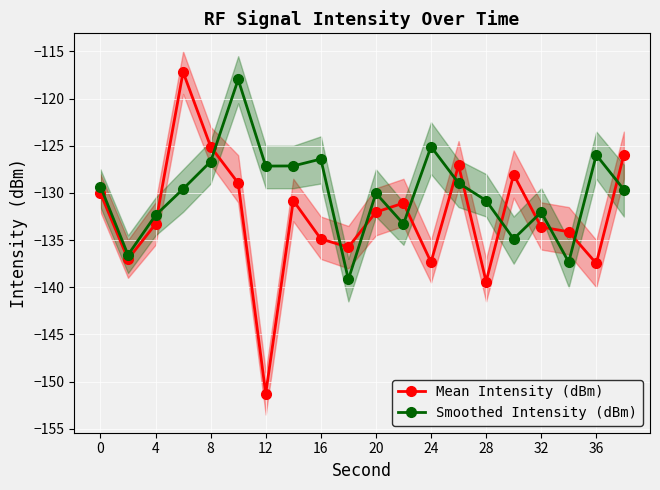

What is the highest value of the Mean Intensity (dBm) series?

-117.2